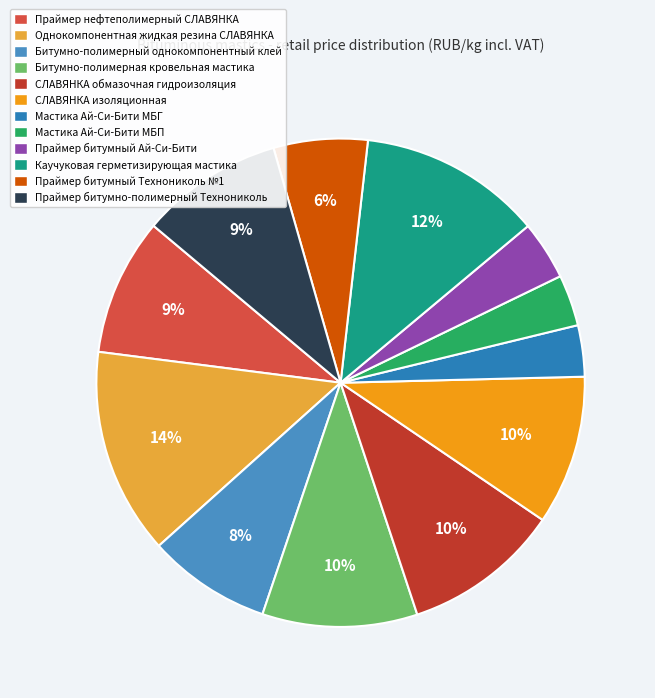

Does Праймер битумно-полимерный Технониколь represent more than half of the total?

No